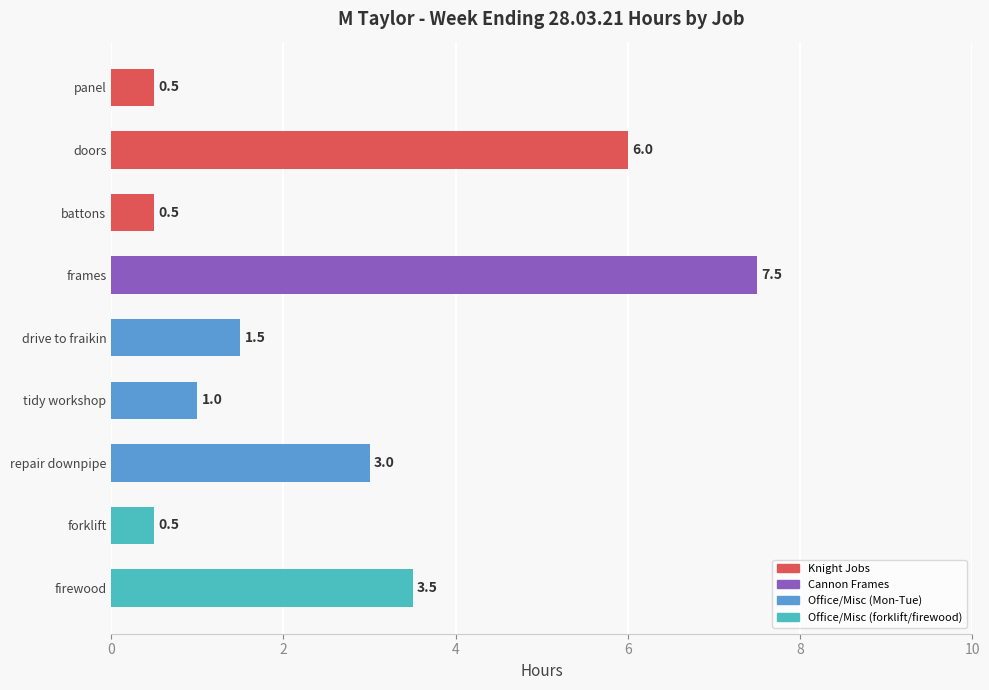

What is the difference between the maximum and minimum values?

7.0